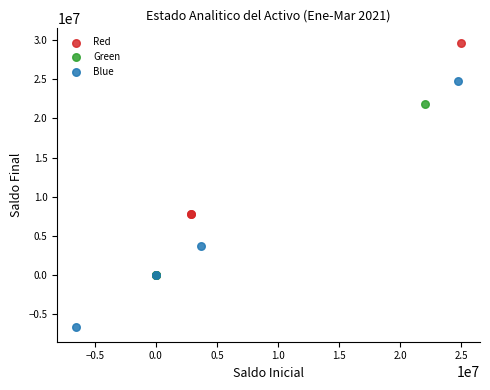

Which series has the widest spread of Y values?

Blue